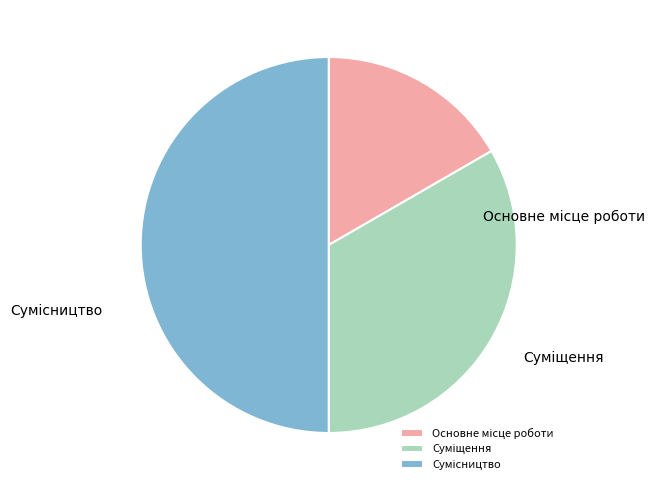

Does any single category account for the majority?

No